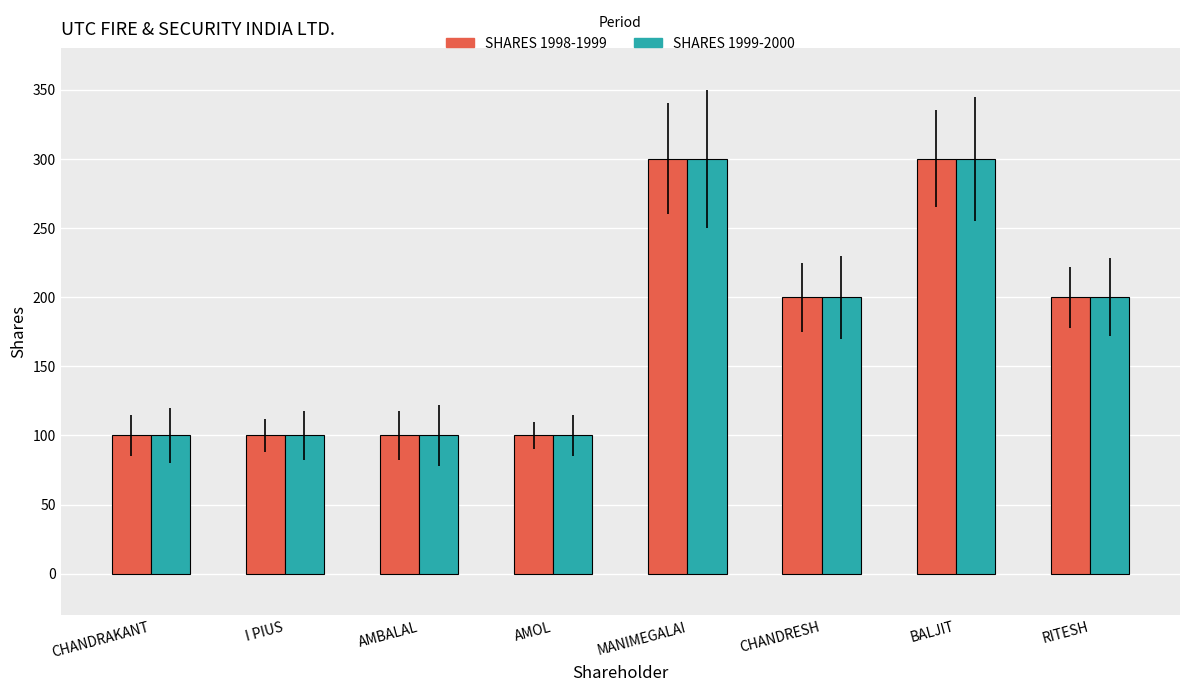

How many bars are there in total?

16